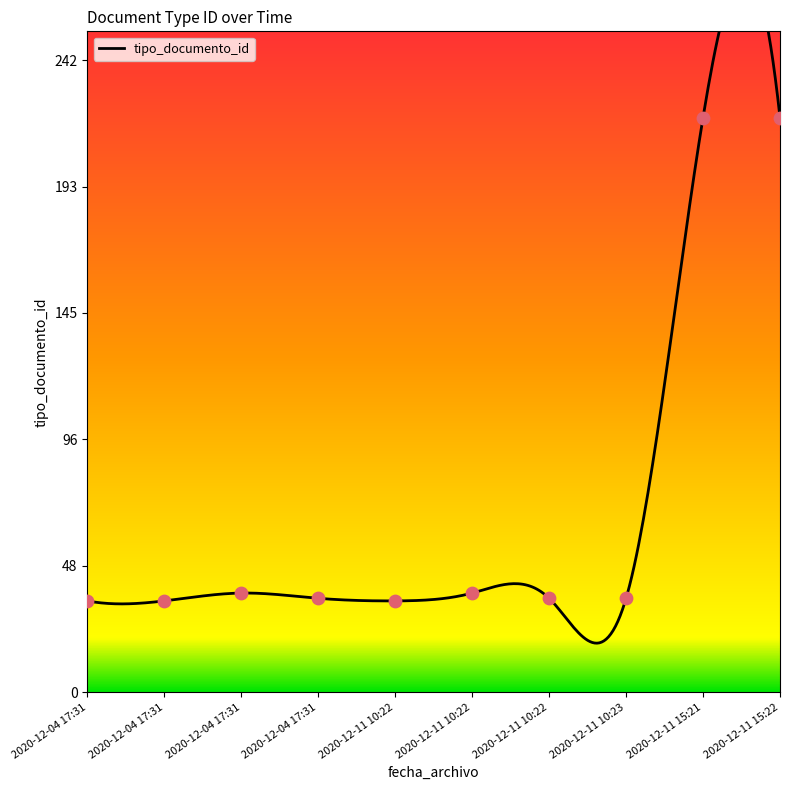

What is the change in value from 2020-12-04 17:31 to 2020-12-11 10:22?

-1